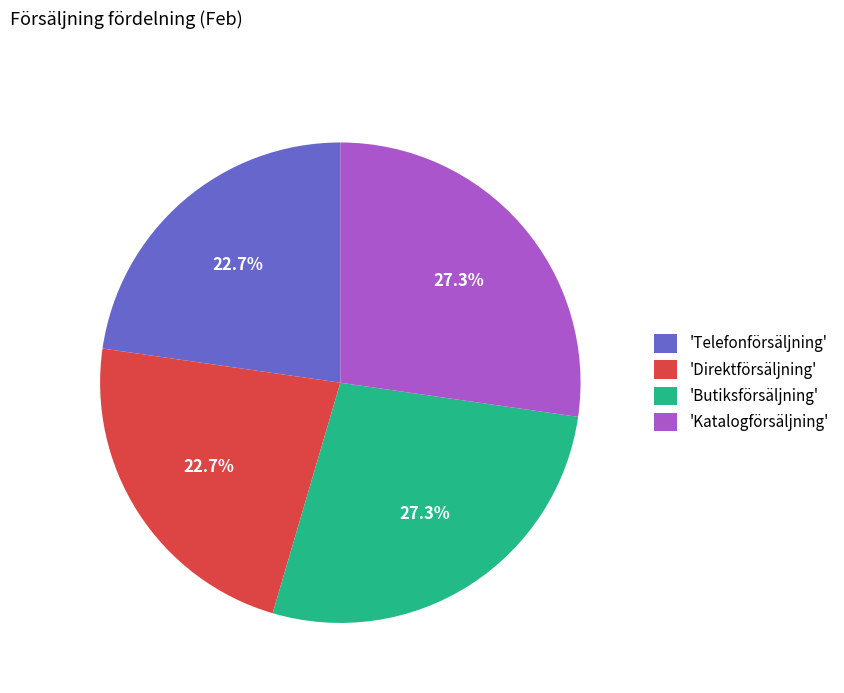

Is there any slice that represents more than half of the pie?

No